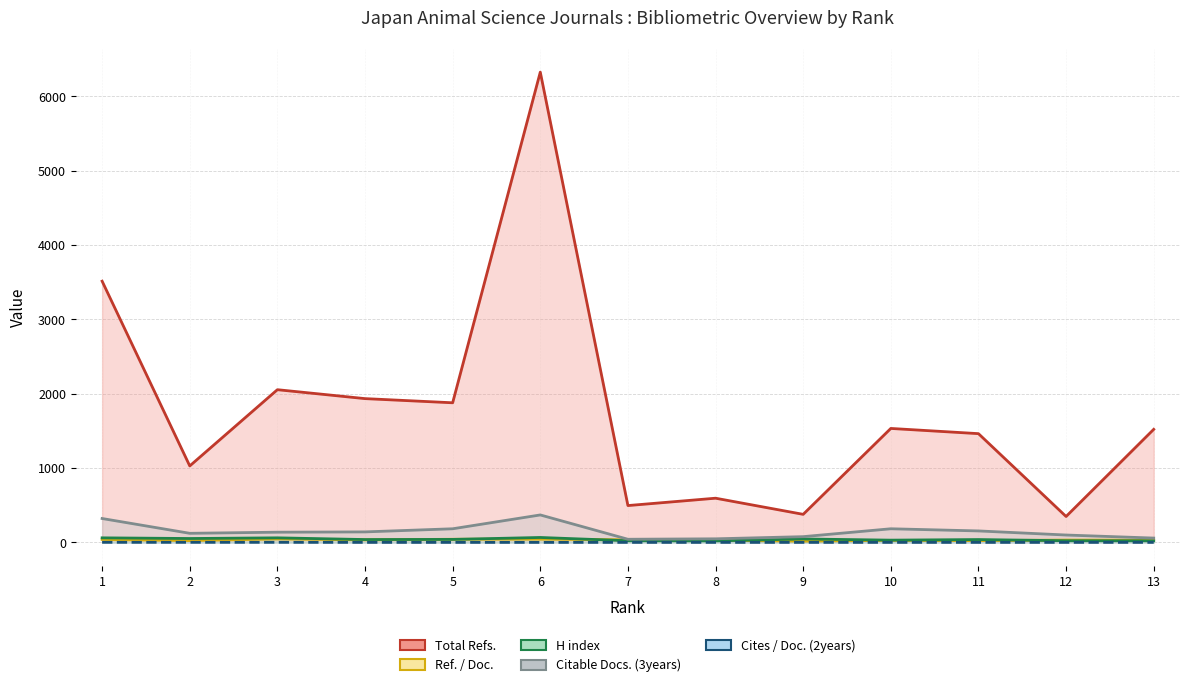

The Total Refs. (line) series shows 594 at 8. True or false?

True